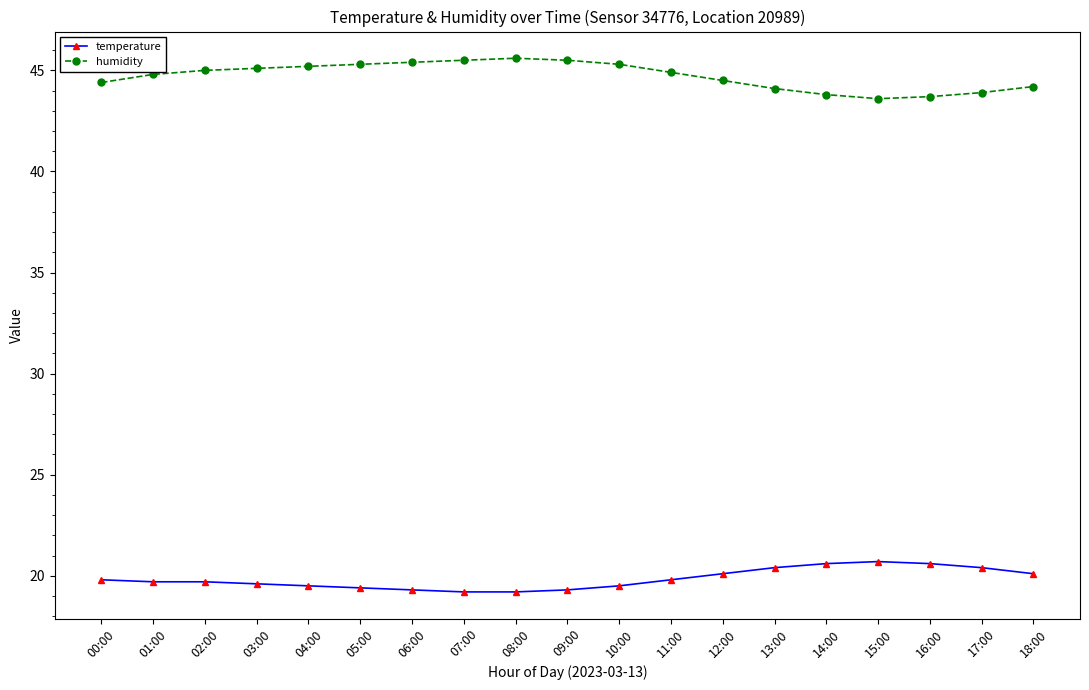

The value of humidity at 16:00 is 43.7. True or false?

True